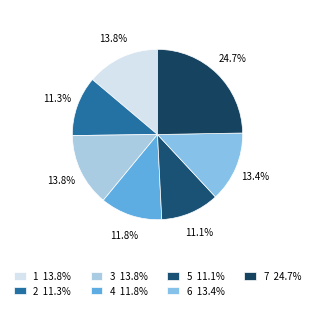

To the nearest percent, what is the combined percentage of 7 and 2?

36%